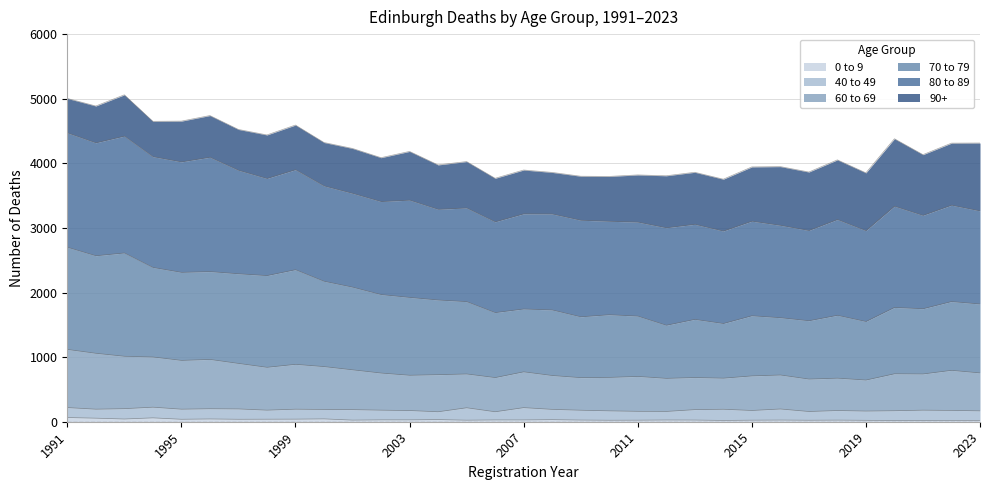

Is the value of 60 to 69 at 2004 greater than the value of 70 to 79 at 2011?

No